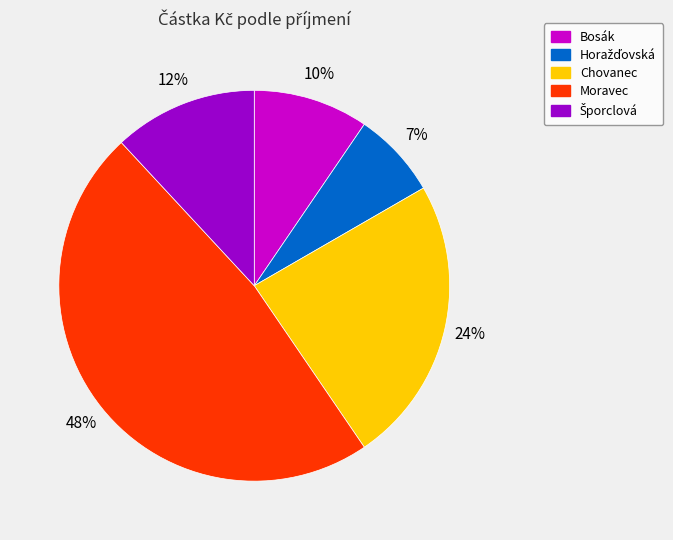

Which slice is the largest?

Moravec